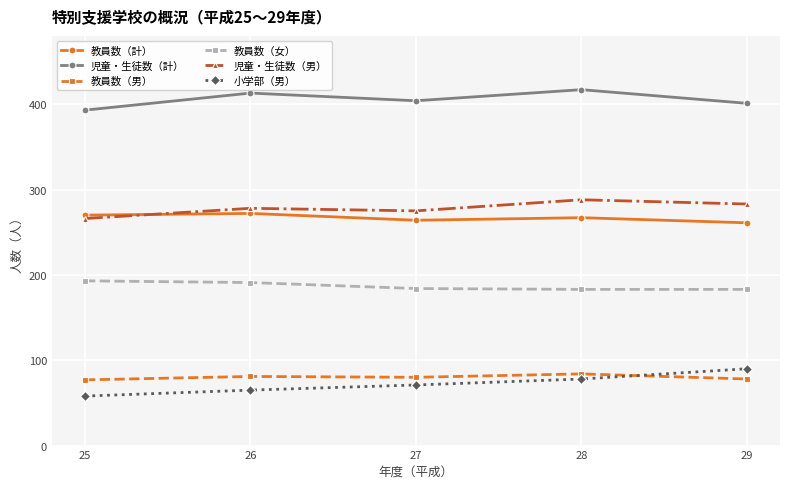

Is it true that 児童・生徒数（男） equals 425 at 26?

False